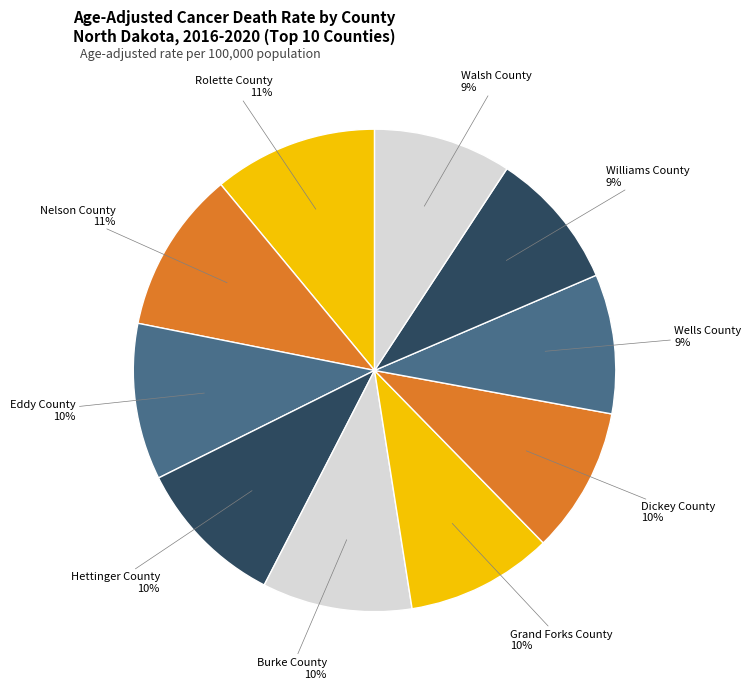

Does Dickey County represent more than half of the total?

No